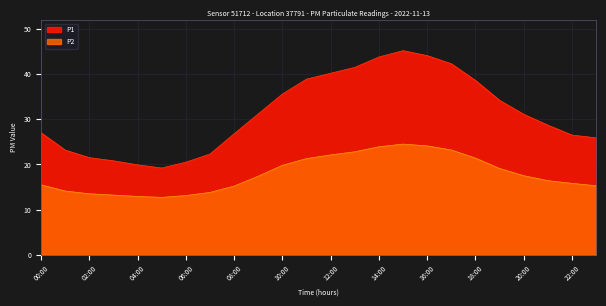

Rank the series at 00:00 from highest to lowest value.

P1, P2